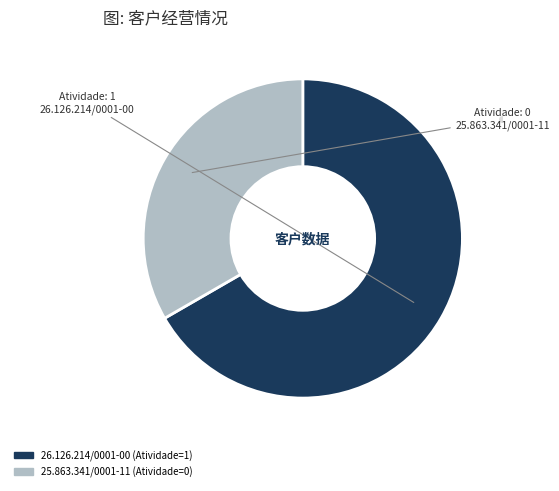

Is the sum of 25.863.341/0001-11 and 26.126.214/0001-00 greater than half?

Yes